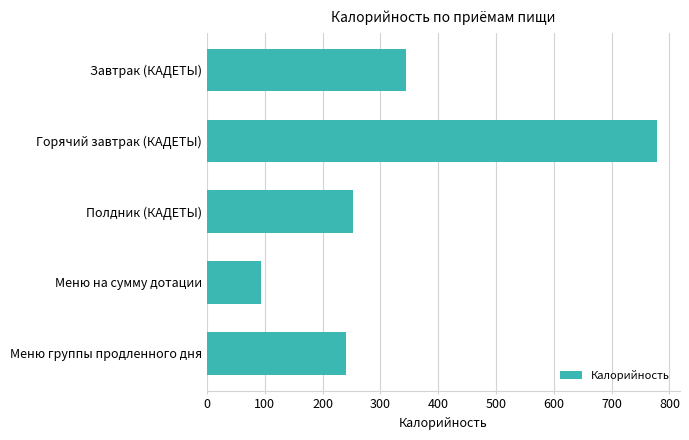

What is the label of the 2nd bar from the bottom?

Меню на сумму дотации